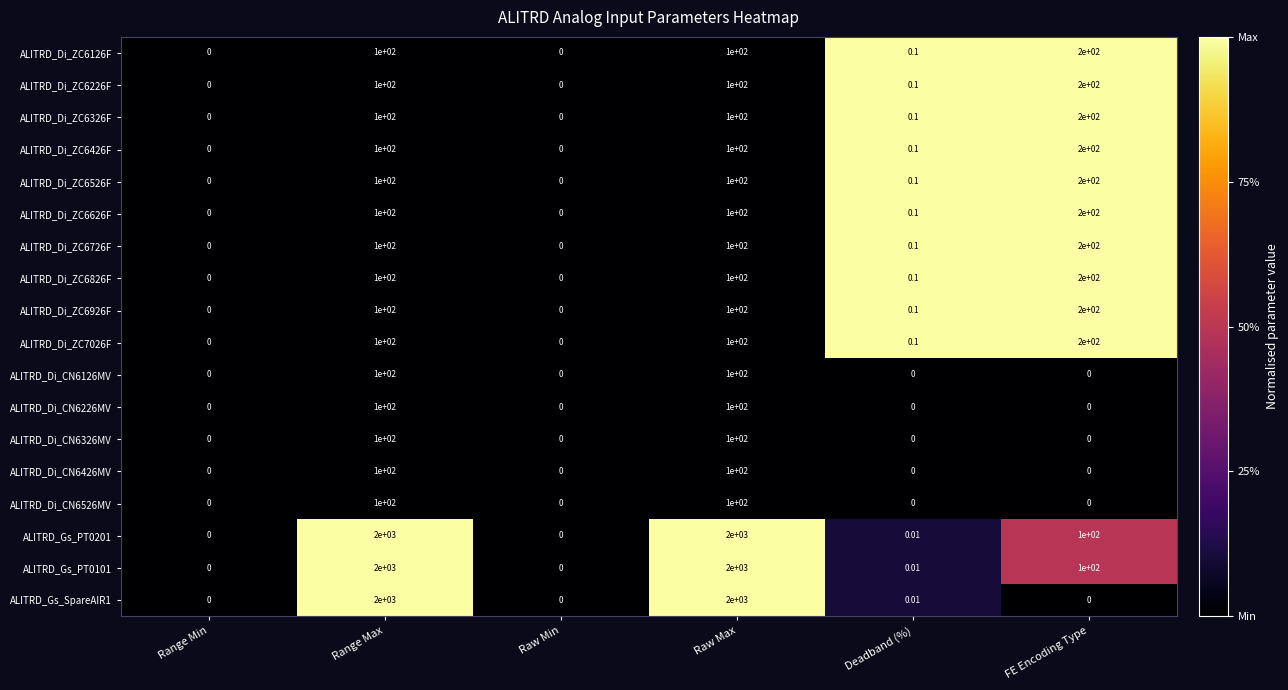

Is the value of ALITRD_Di_CN6226MV at Deadband (%) greater than the value of ALITRD_Di_ZC6626F at Deadband (%)?

No